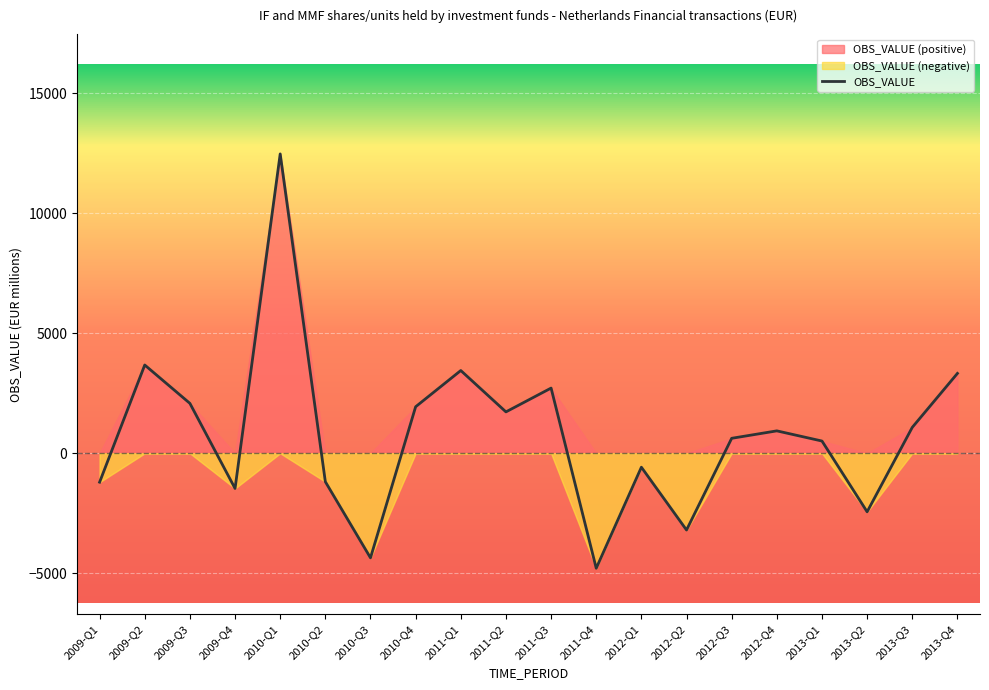

Reading left to right, what are all the values shown in this chart?

-1204	3680	2081	-1466	12479	-1185	-4358	1940	3450	1726	2718	-4792	-580	-3198	625	935	511	-2439	1081	3330